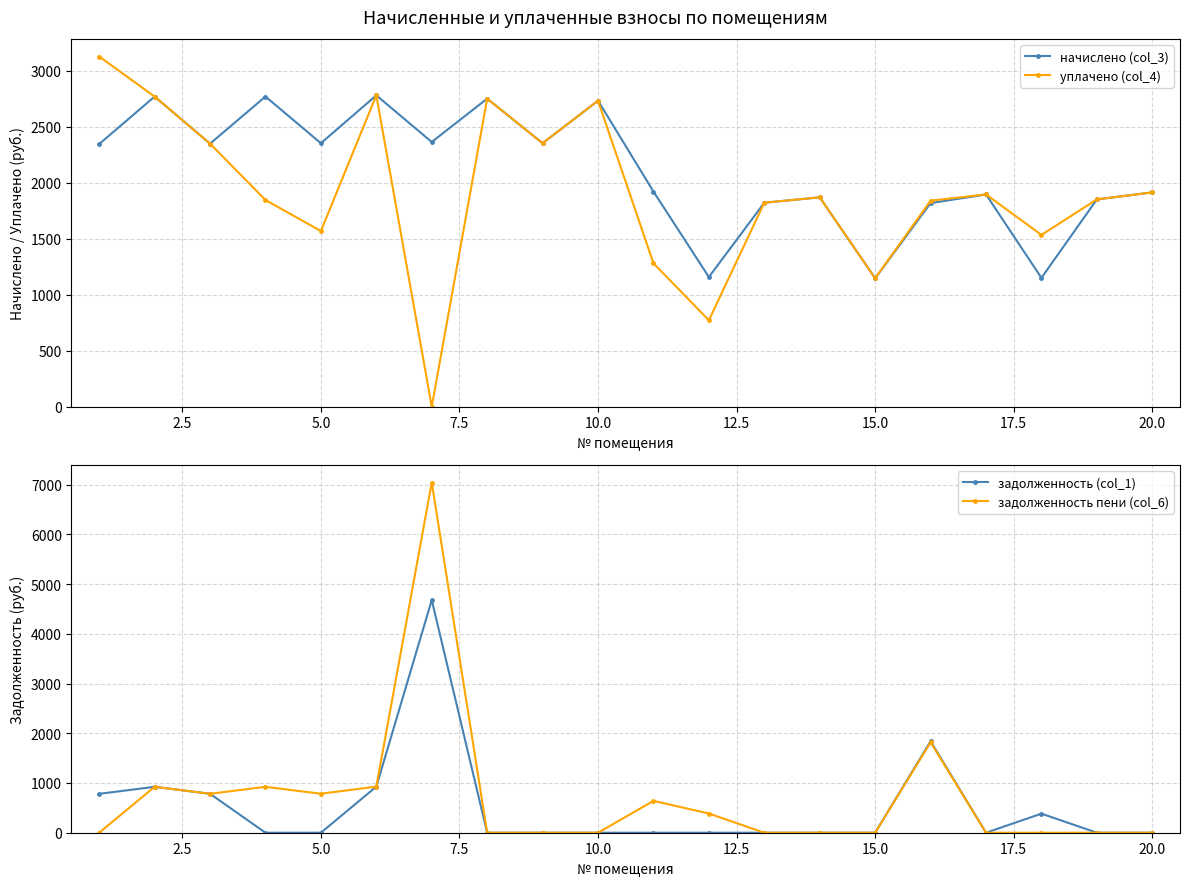

What is the maximum value for начислено (col_3)?

2780.0